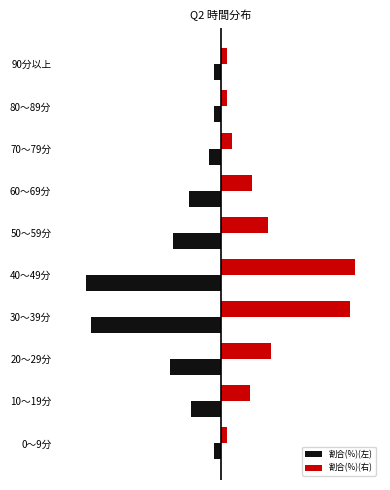

What are all the series names shown in the legend?

割合(%)(左), 割合(%)(右)